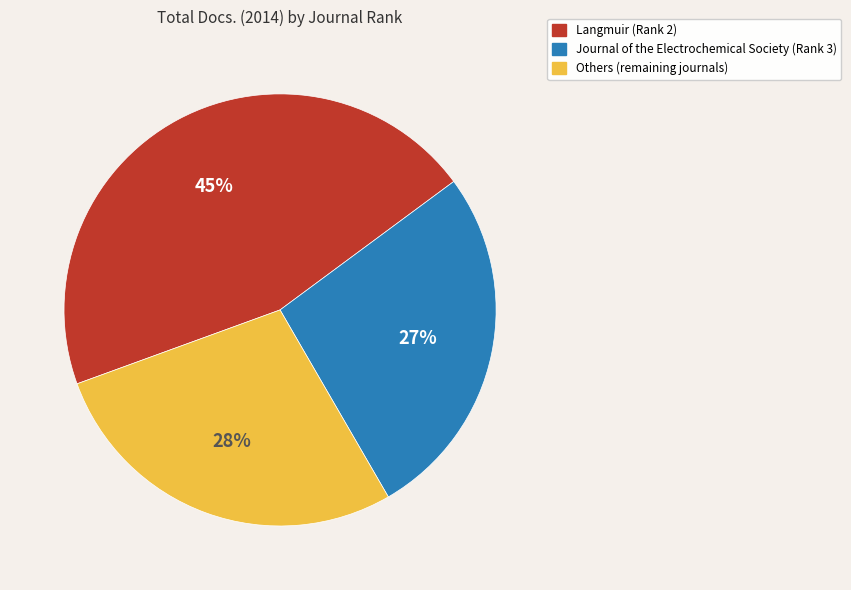

Does any single category account for the majority?

No